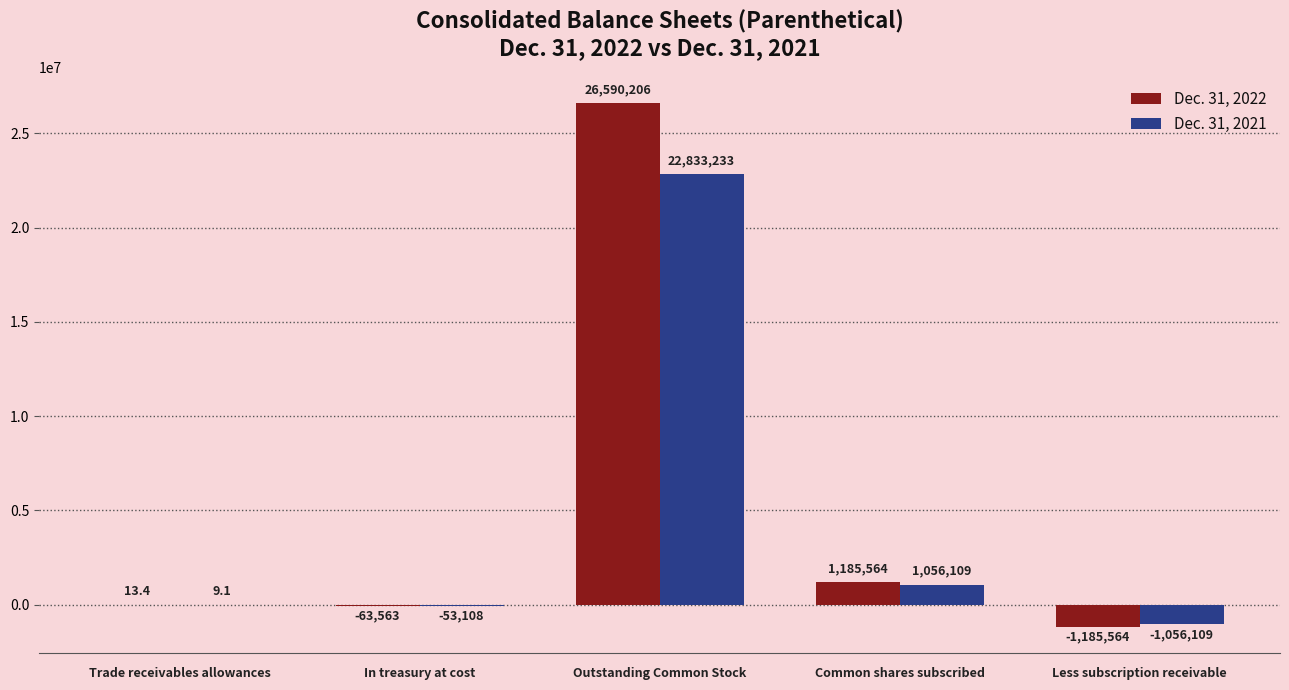

At which label does Dec. 31, 2022 reach its peak?

Outstanding Common Stock